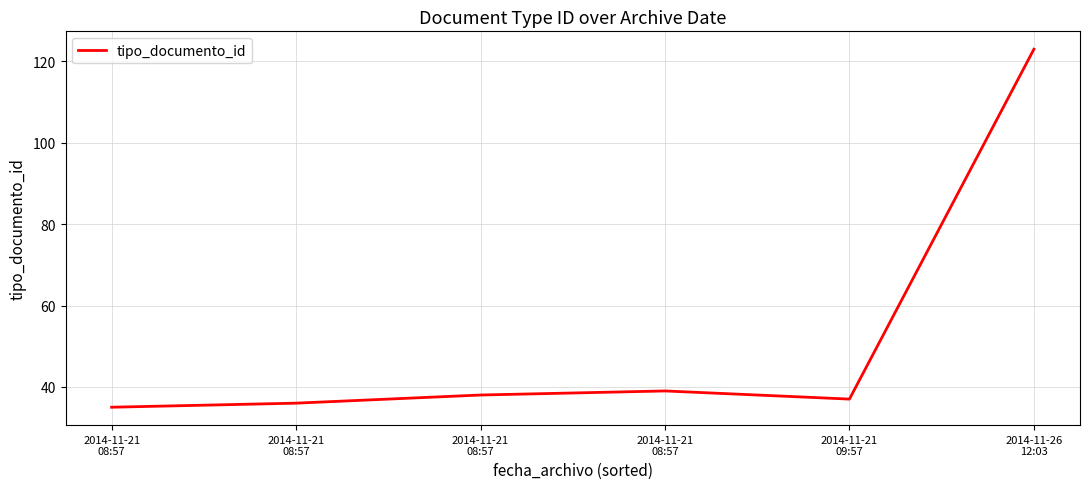

Count the number of data series in this chart.

1